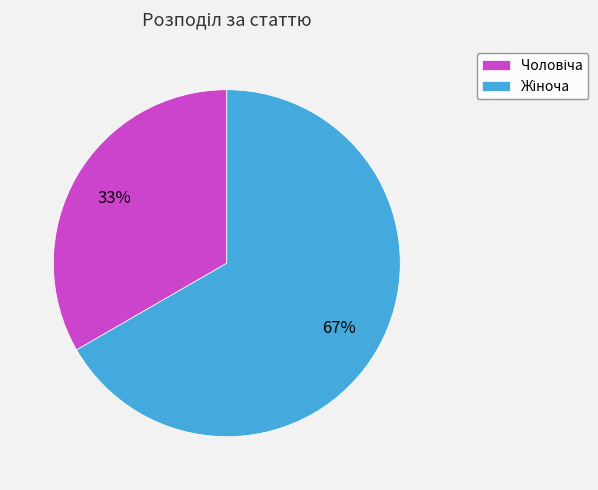

Is there any slice that represents more than half of the pie?

Yes